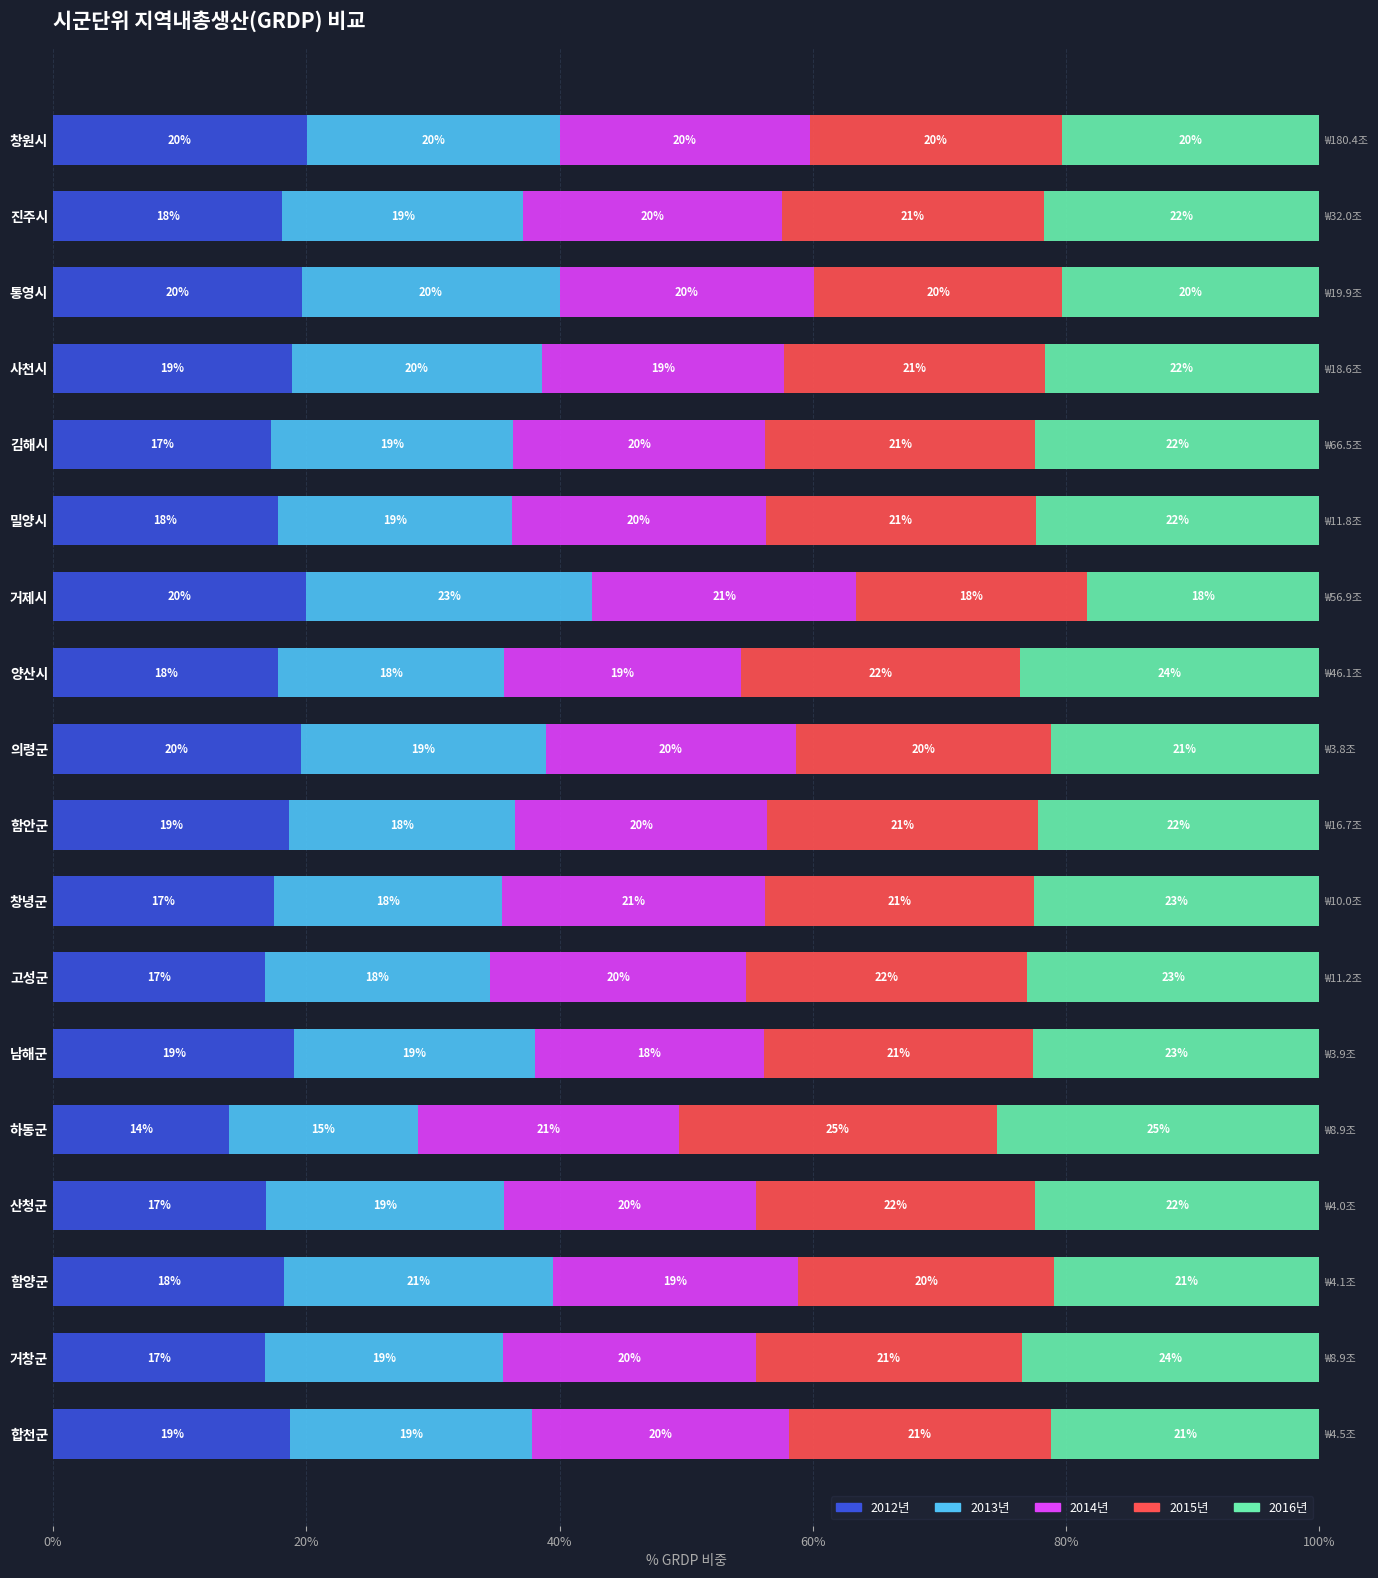

What is the value of the 2015년 bar at the 5th from the left?

21.3